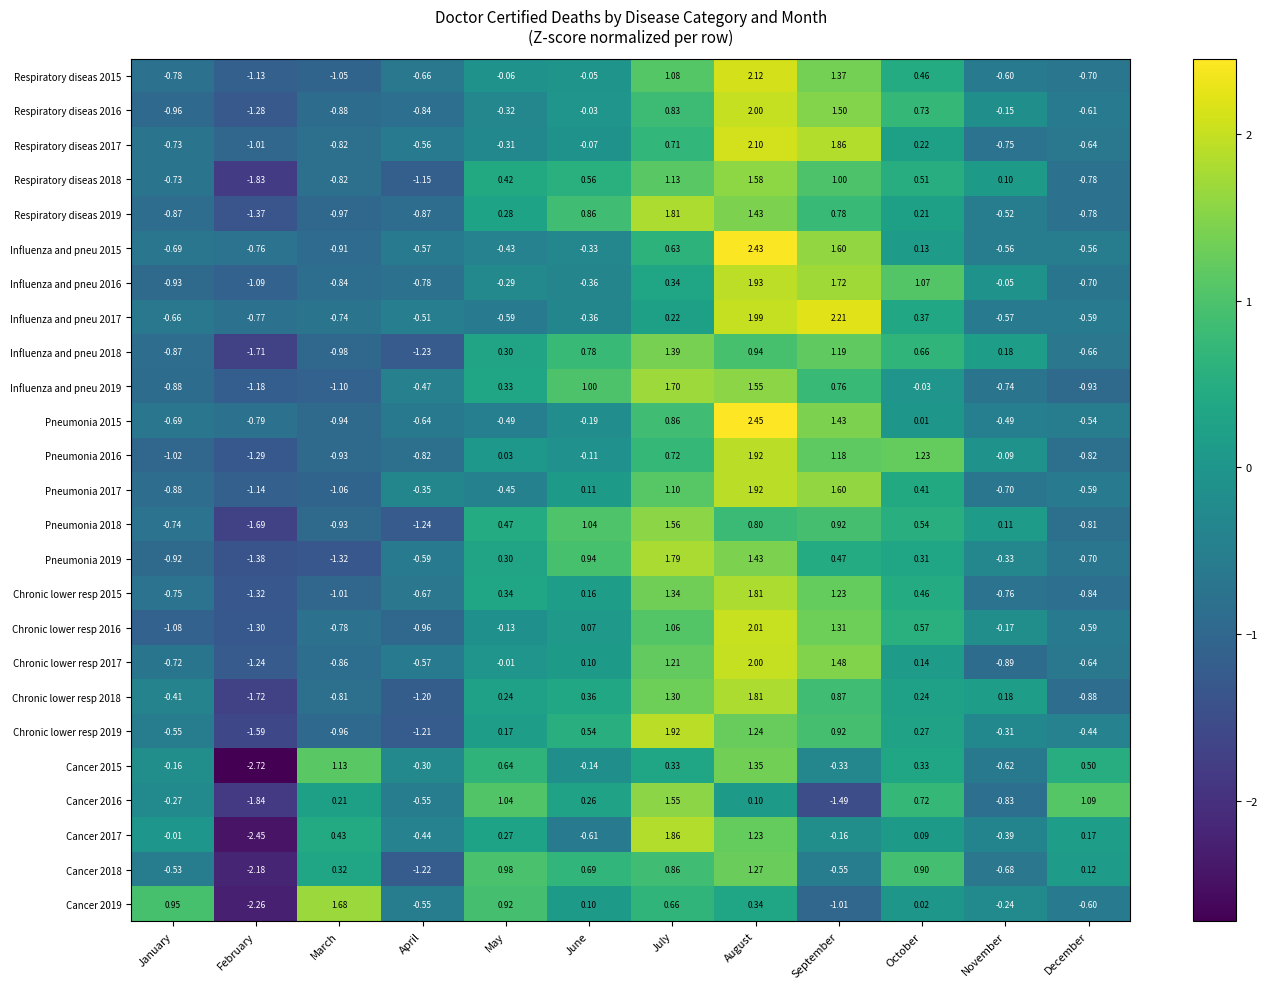

Is the value of Pneumonia 2015 at September greater than the value of Influenza and pneu 2018 at July?

Yes